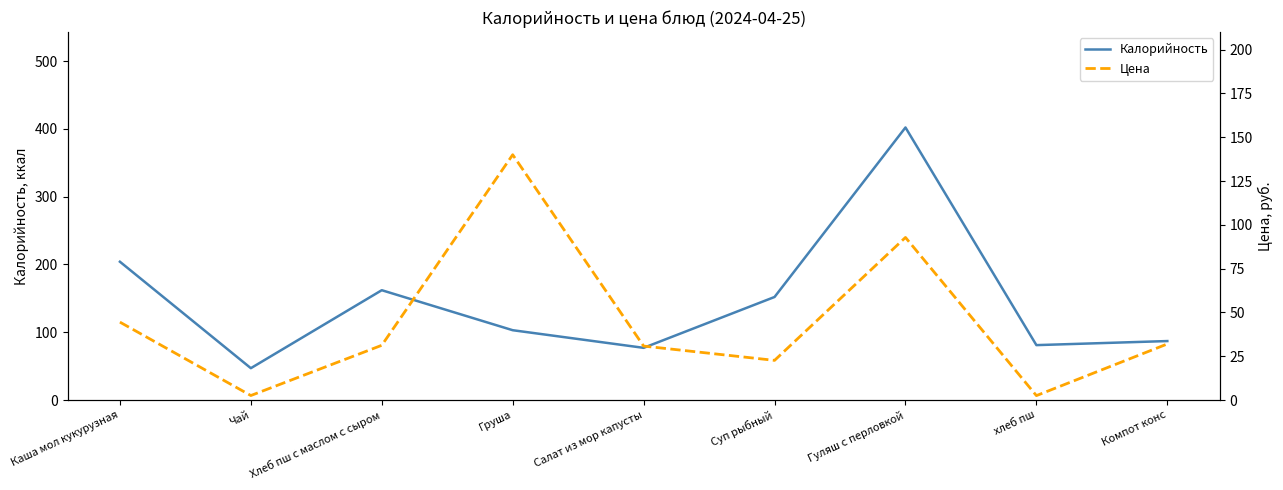

What is the average value of the Калорийность series?

146